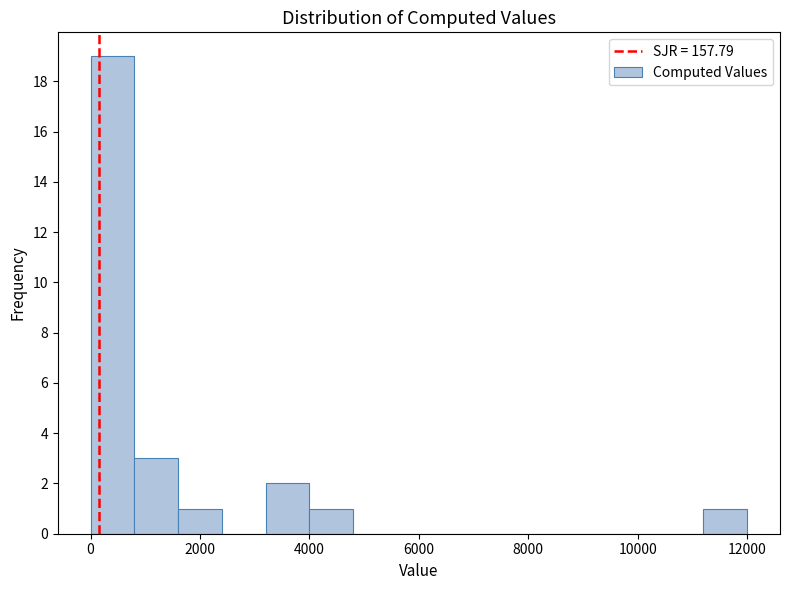

Around what value on the x-axis is the tallest bar? Give the approximate position of its centre, as read against the axis.

400